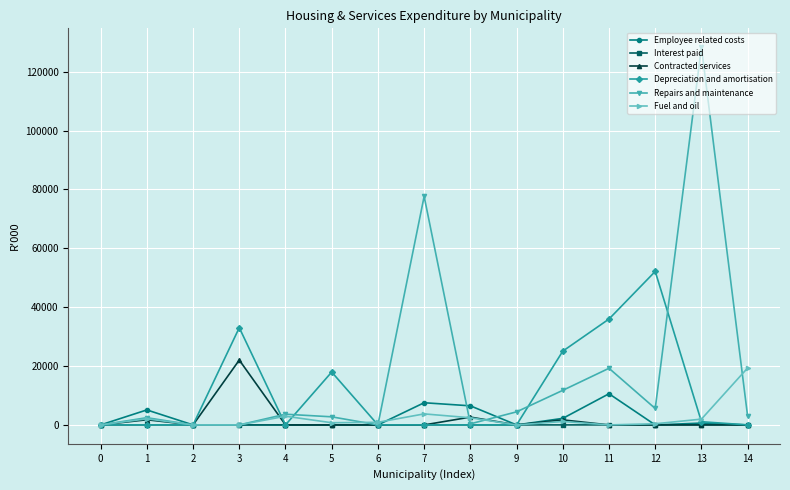

True or false: Repairs and maintenance has more than 1 points higher than both neighbors.

True